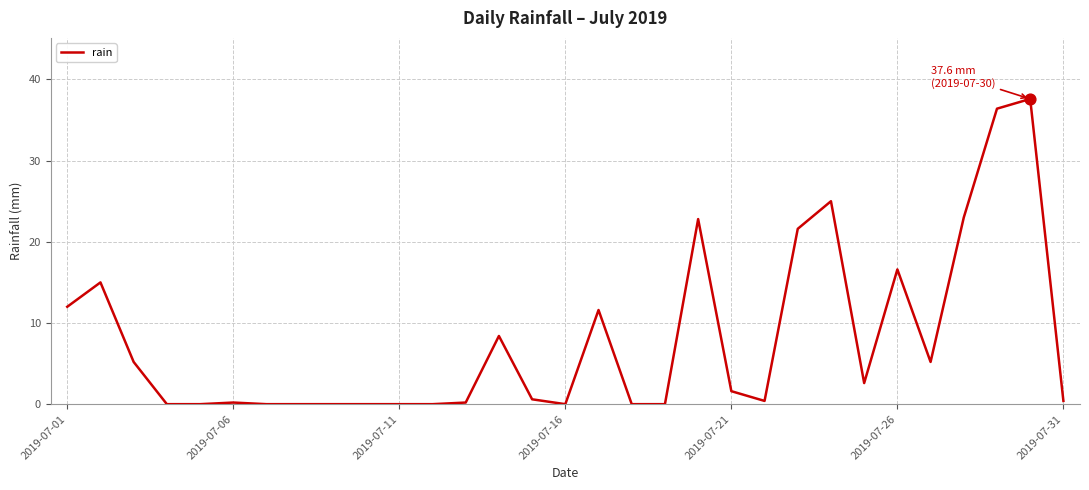

What is the greatest value displayed?

37.6